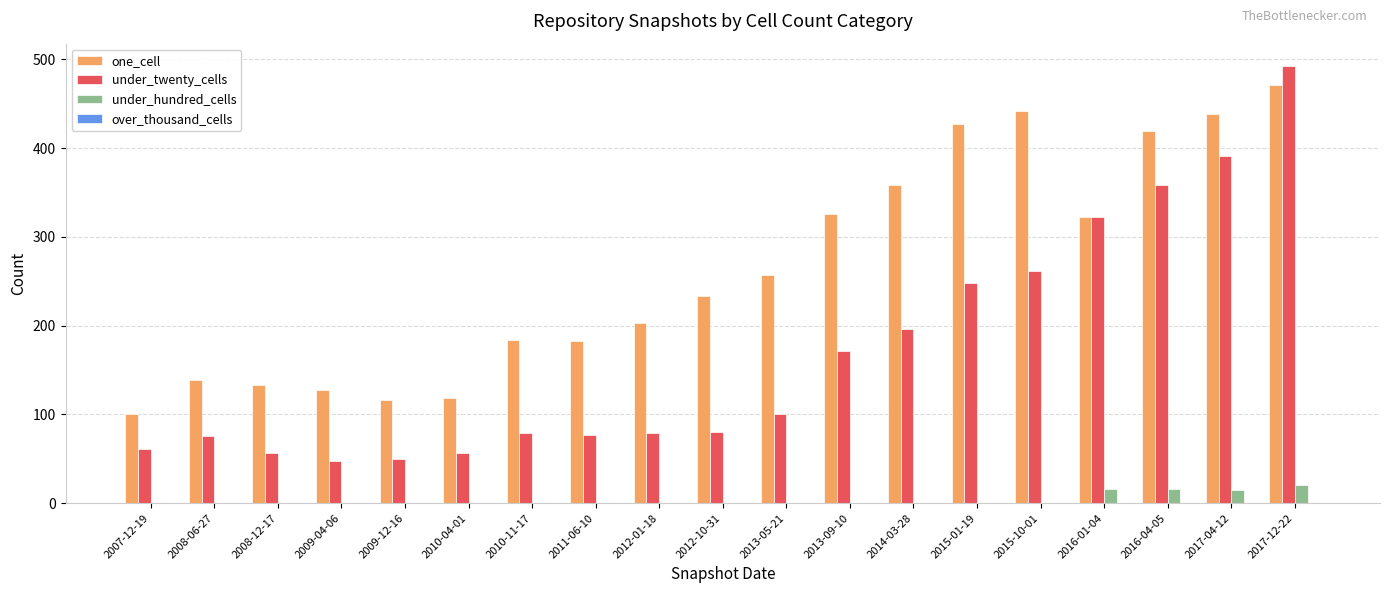

Between 2008-06-27 and 2016-04-05, which series saw the biggest shift?

under_twenty_cells